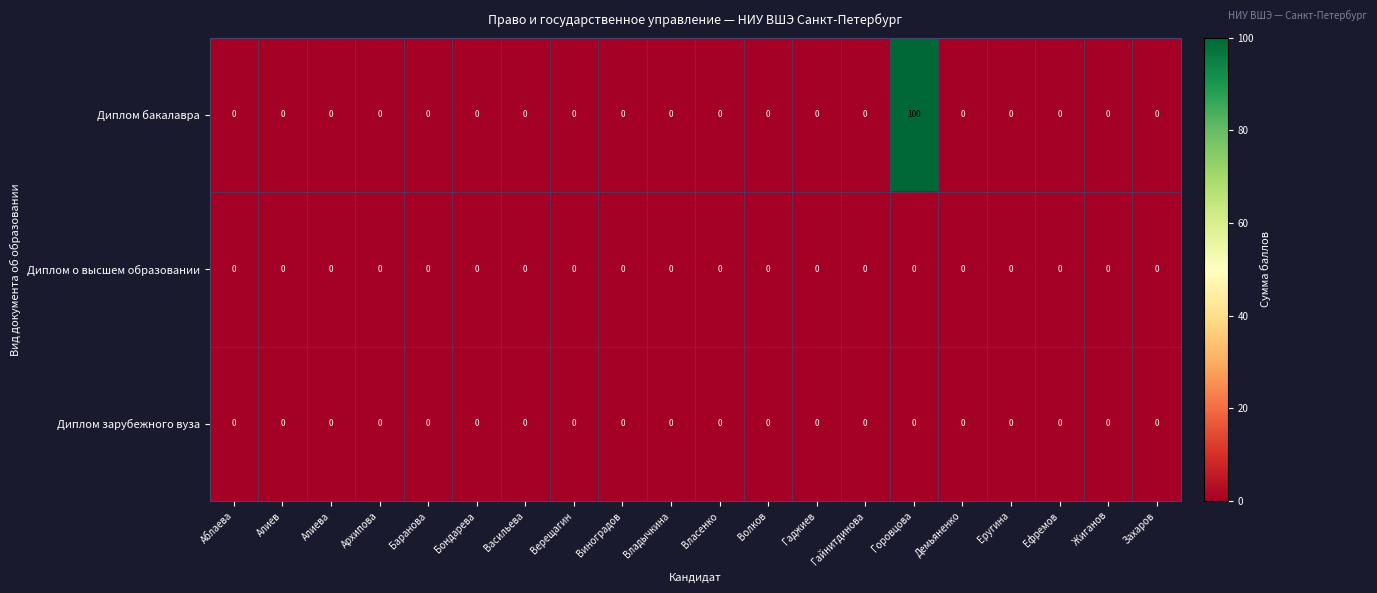

What is the maximum value shown in the chart?

100